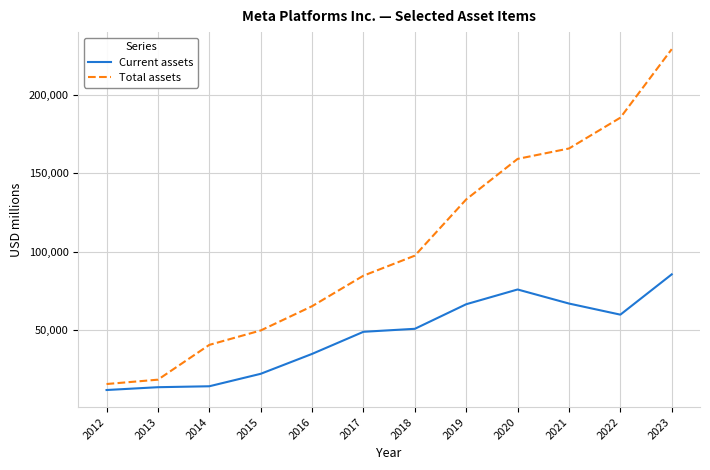

What is the difference between the highest and lowest values at 2021?

99321